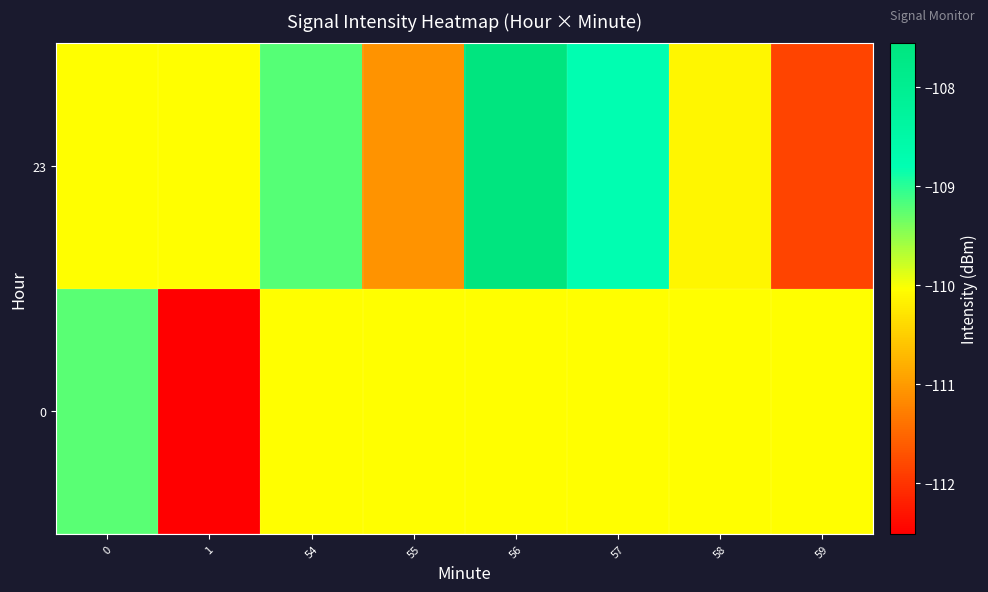

Which series has the largest range (max minus min)?

23